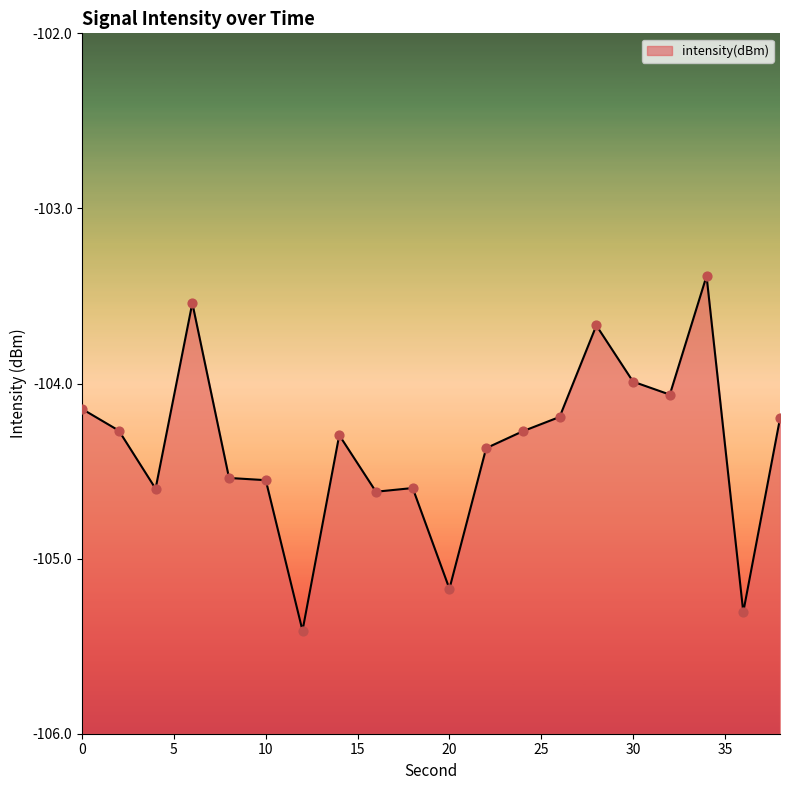

What is the change in value from 0 to 34?

+0.8